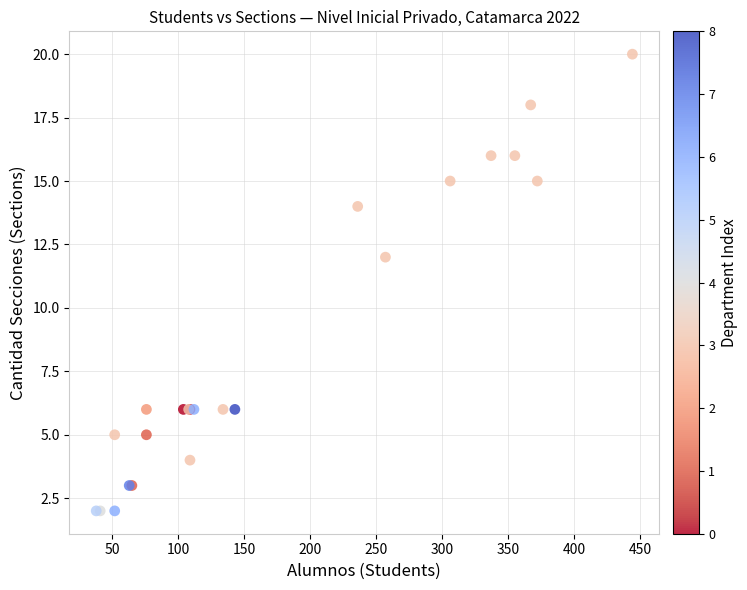

What Y value in the scatter plot is closest to 11?

12